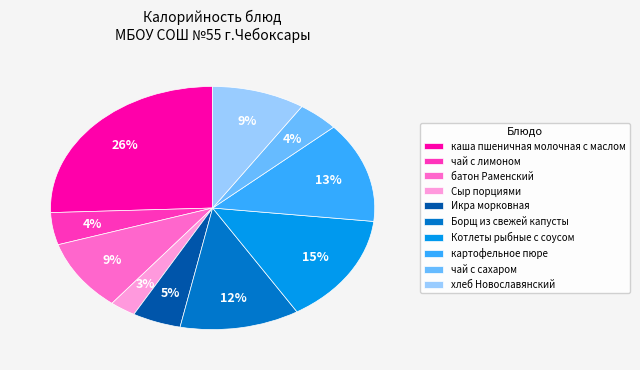

Is Котлеты рыбные с соусом the majority of the pie?

No